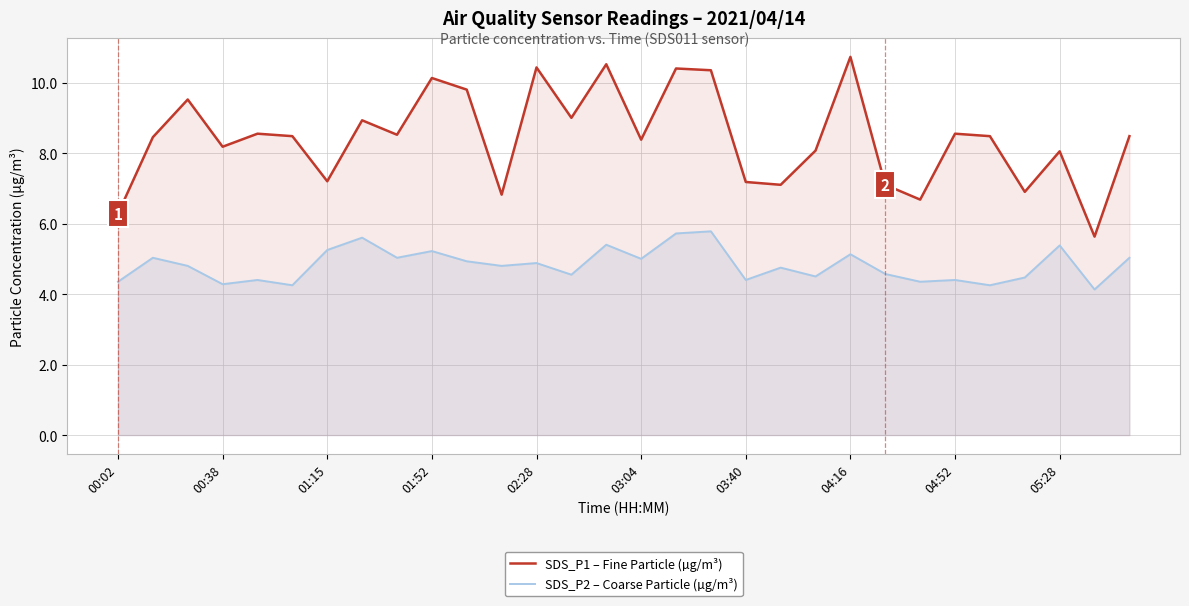

Reading left to right, extract all data points from this chart.

SDS_P1 – Fine Particle (µg/m³): 6.3	8.4	9.5	8.2	8.6	8.5	7.2	8.9	8.5	10.1	9.8	6.8	10.4	9.0	10.5	8.4	10.4	10.3	7.2	7.1	8.1	10.7	7.1	6.7	8.6	8.5	6.9	8.1	5.6	8.5
SDS_P2 – Coarse Particle (µg/m³): 4.3	5.0	4.8	4.3	4.4	4.2	5.2	5.6	5.0	5.2	4.9	4.8	4.9	4.5	5.4	5.0	5.7	5.8	4.4	4.8	4.5	5.1	4.6	4.3	4.4	4.2	4.5	5.4	4.1	5.0